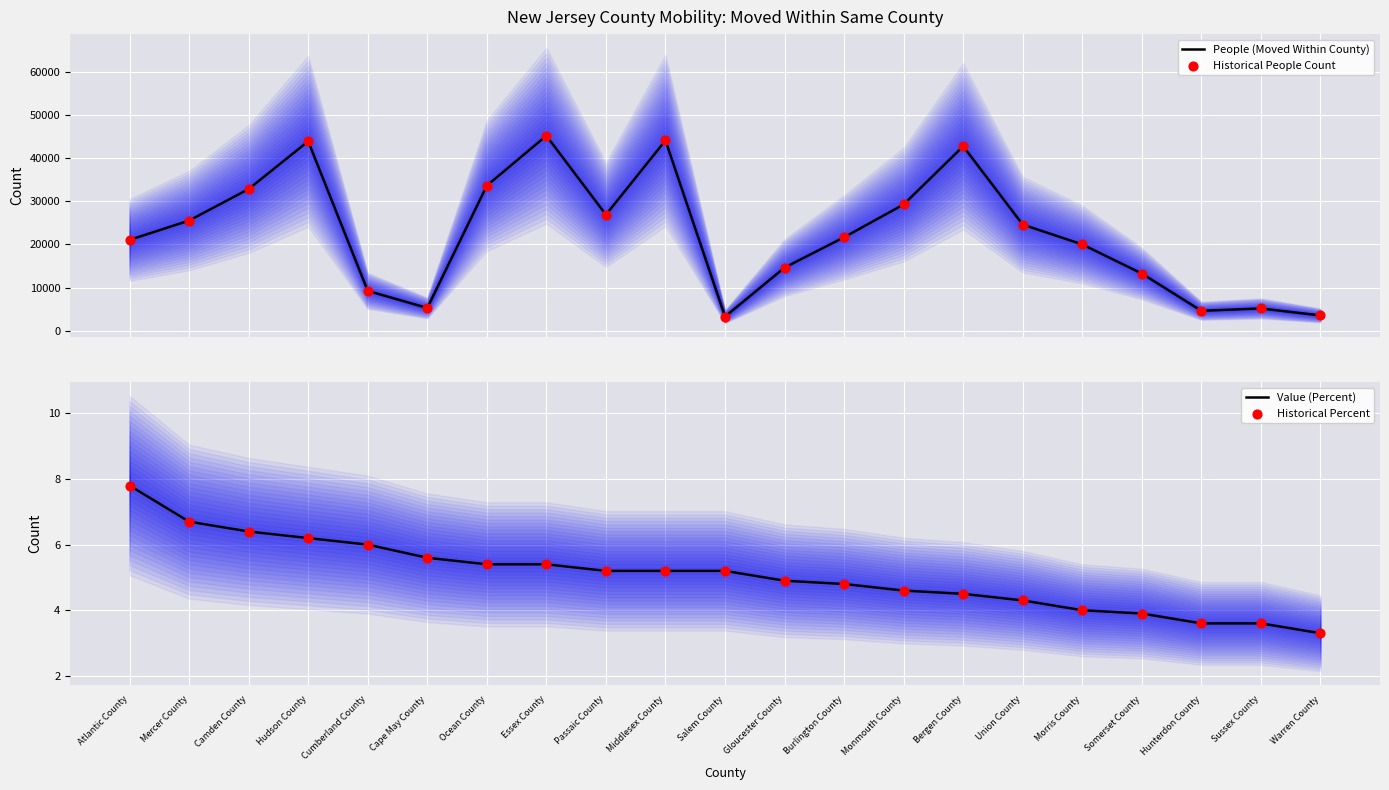

What is the total value across all series at Morris County?

40038.0